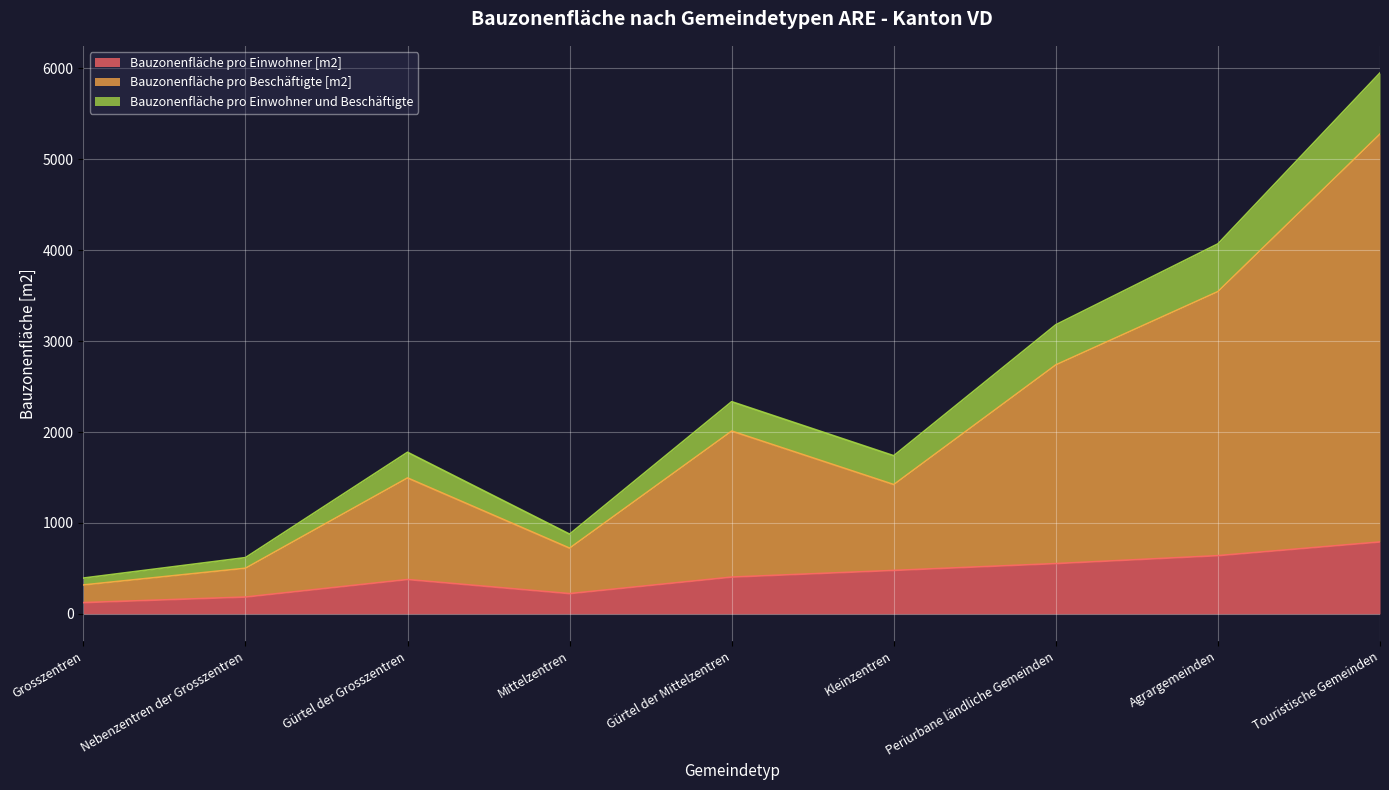

At which category does Bauzonenfläche pro Einwohner und Beschäftigte reach its first local peak?

Gürtel der Grosszentren